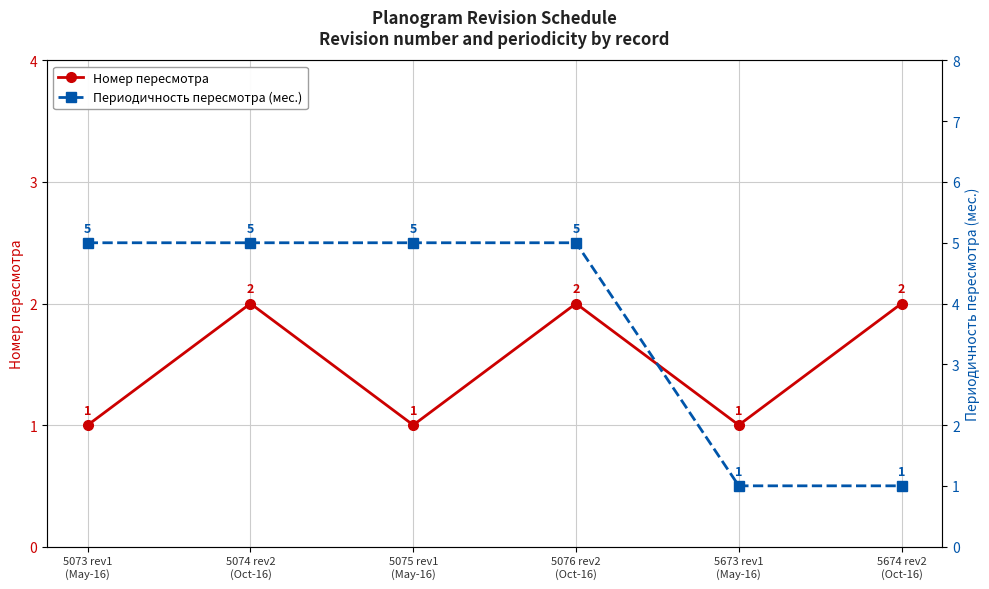

Does the chart display data point markers on the line(s)?

Yes